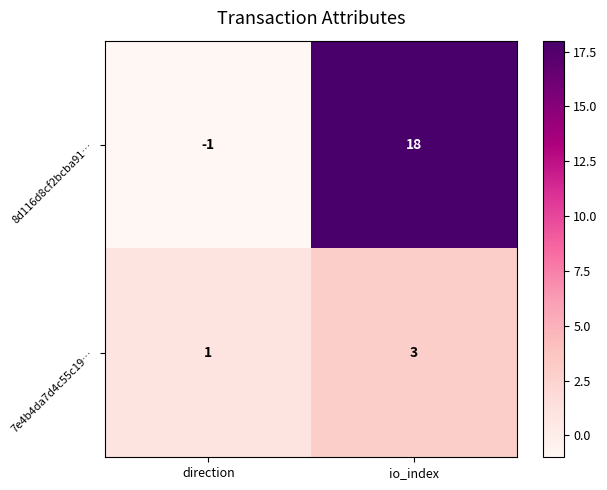

How many values in 8d116d8cf2bcba91… are below zero?

1